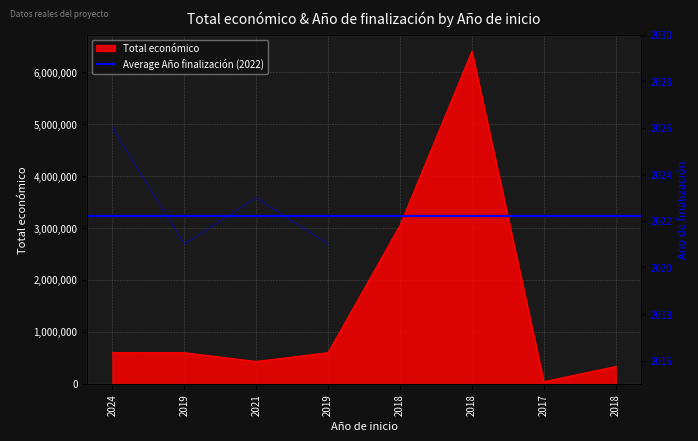

List the labels in order of value, smallest first.

2017, 2018, 2021, 2024, 2019, 2019, 2018, 2018